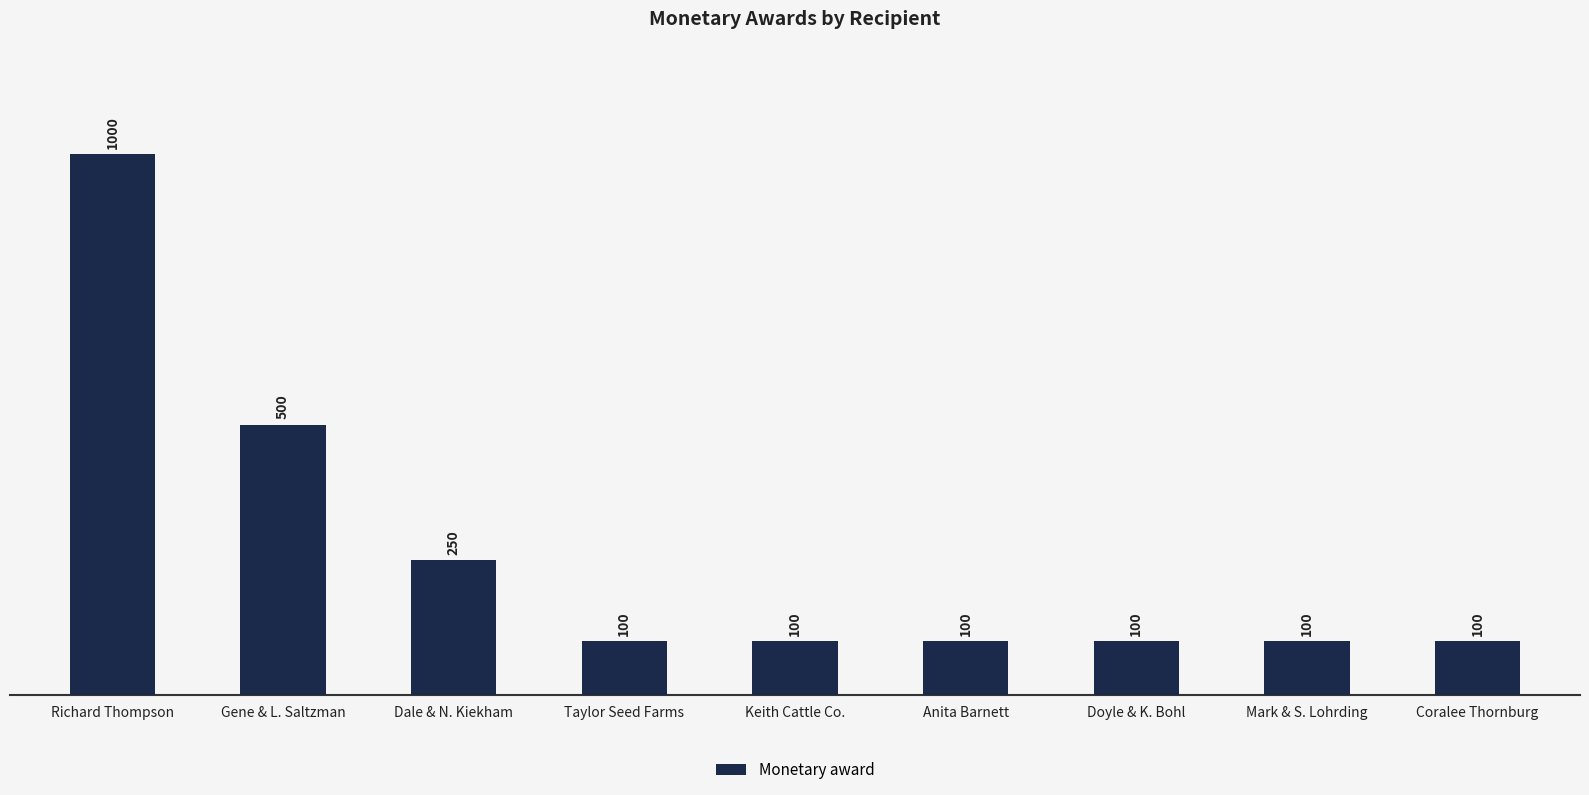

What is the value of the 3rd bar from the left?

250